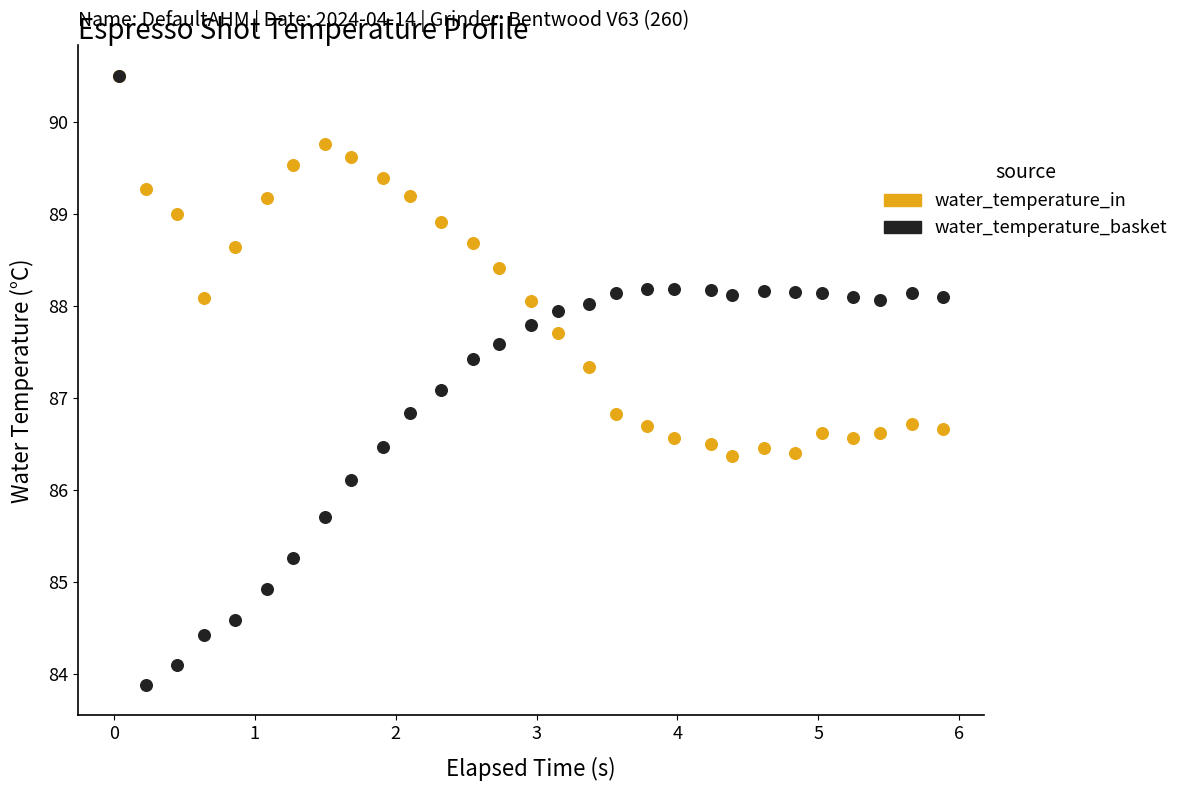

In the water_temperature_basket series, what Y value is closest to 87?

87.1